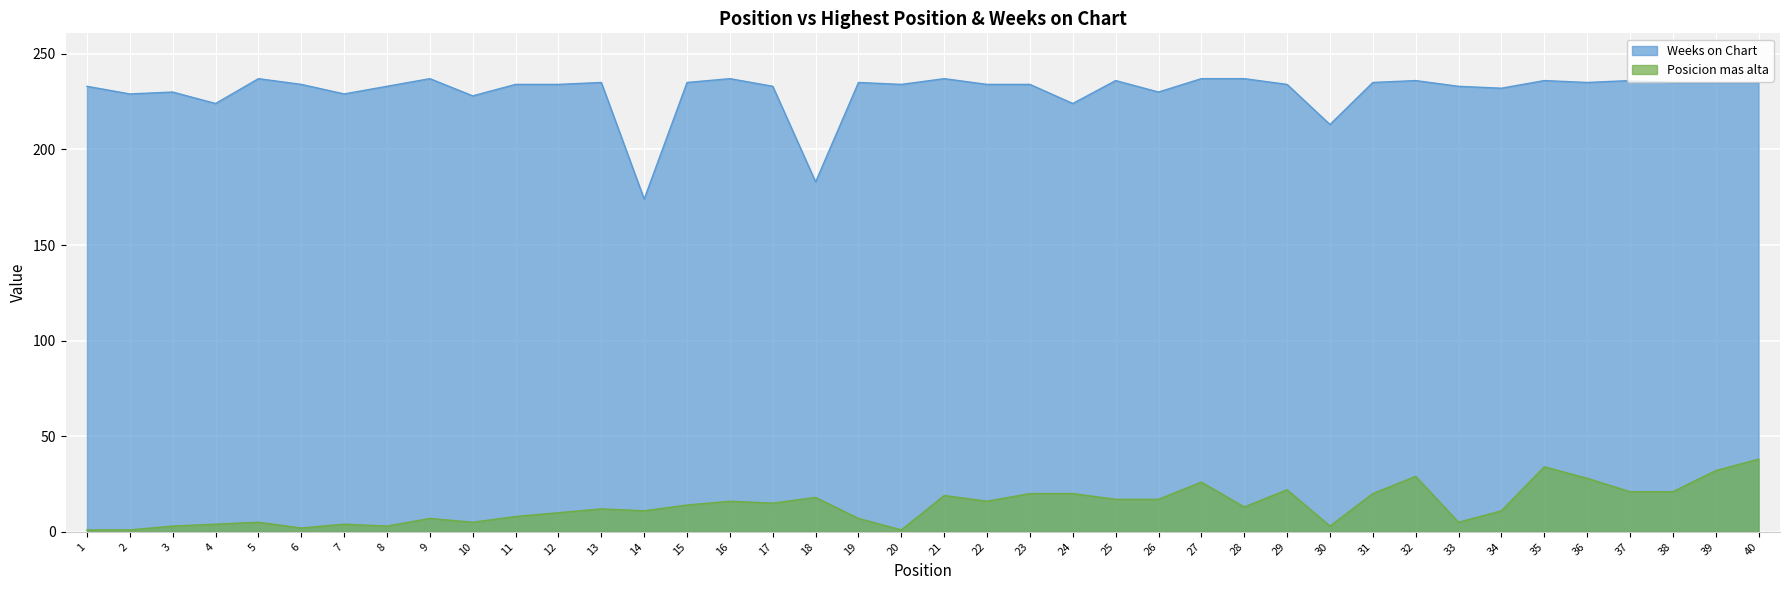

Where is the first local maximum for Posicion mas alta?

5